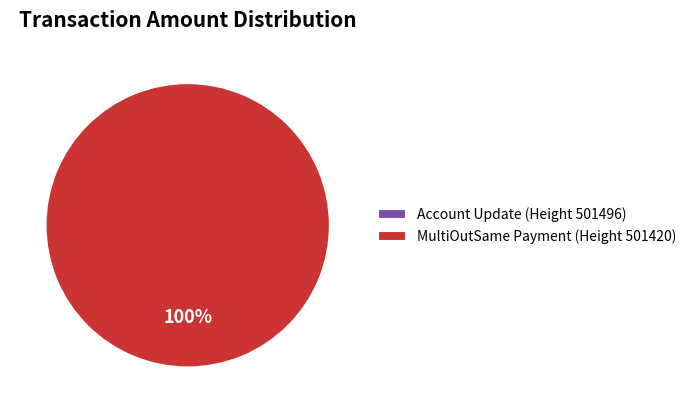

How many segments does this pie chart have?

2